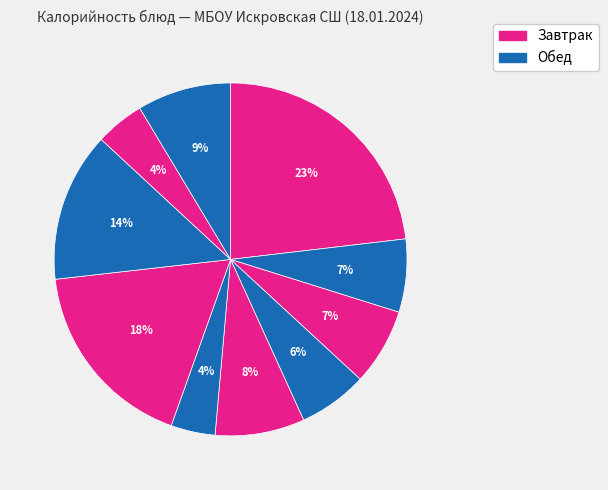

Is there a majority slice in this chart?

No